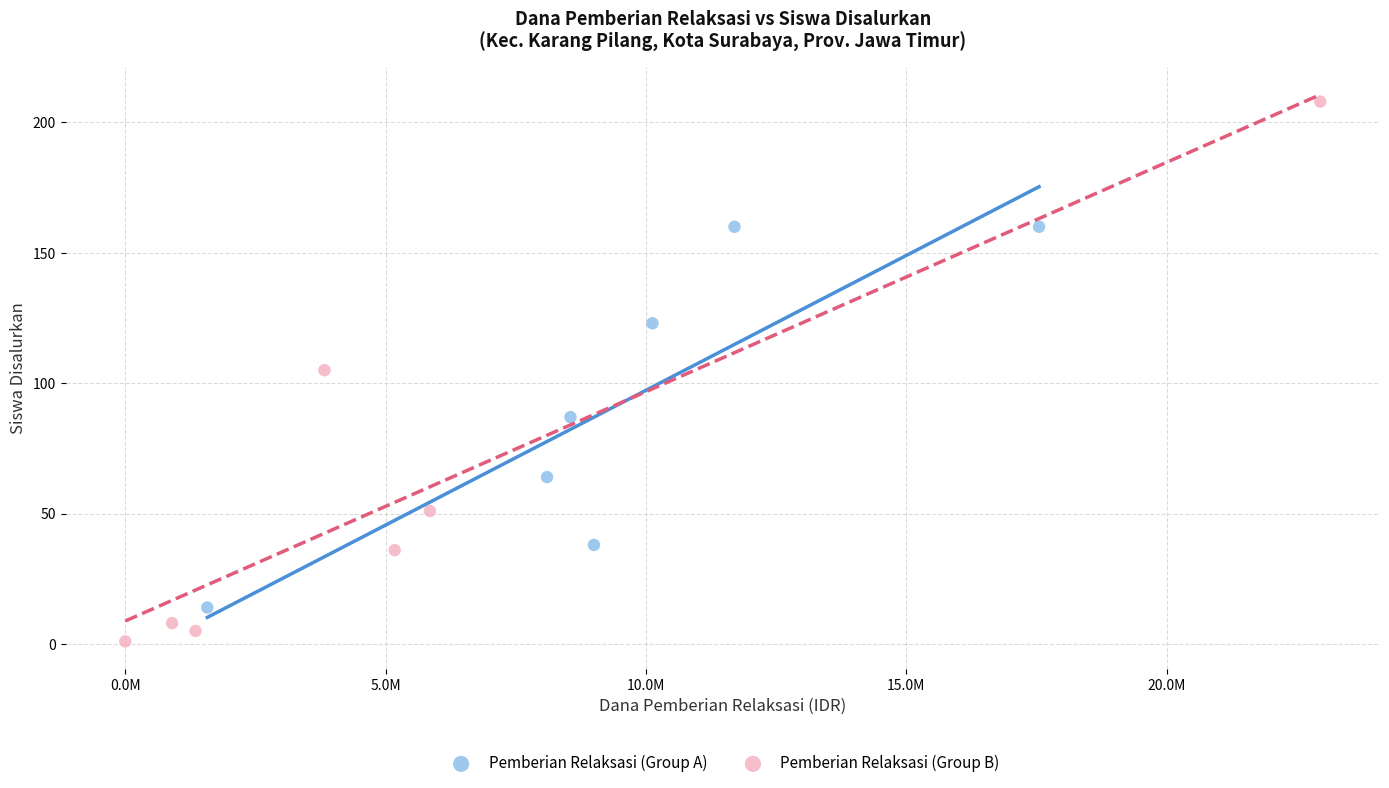

Which series has the largest Y range (max minus min)?

Pemberian Relaksasi (Group B)